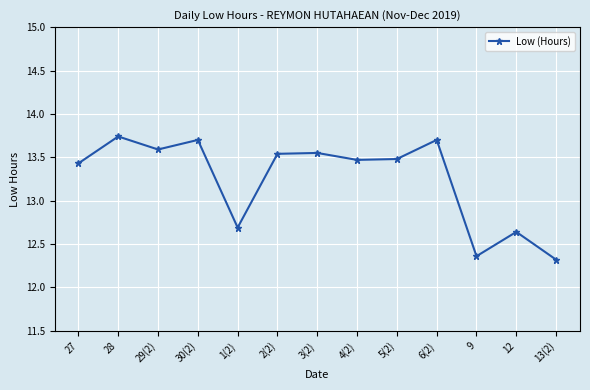

What is the value of the 1st point from the left?

13.4